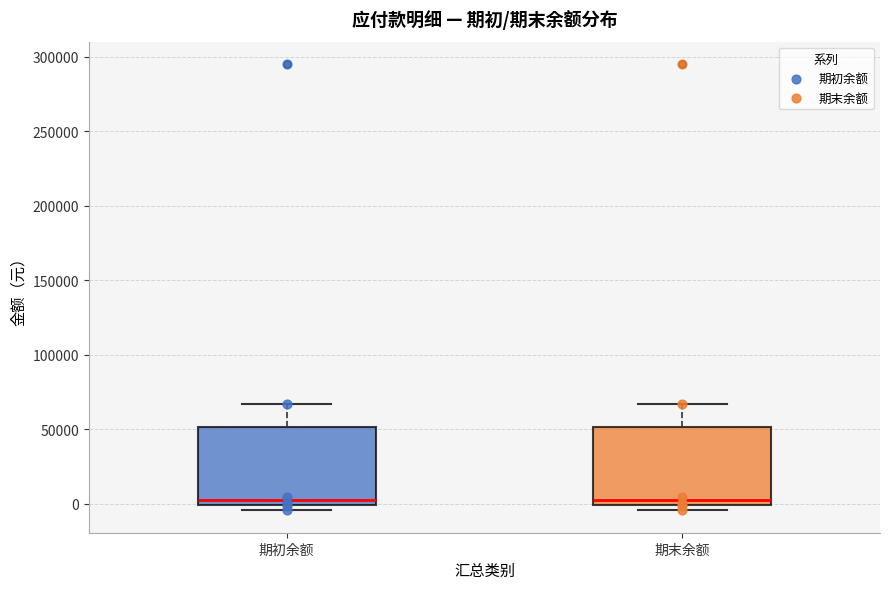

Reading left to right, transcribe this box plot: for each box, give where its median line is, the range the box spans, and where its two whiskers end, as read against the y-axis. The values are not printed on the chart, so give them approximately, as read against the axis.

期初余额: median 5000, box 0 to 50000, whiskers -5000 to 65000
期末余额: median 5000, box 0 to 50000, whiskers -5000 to 65000